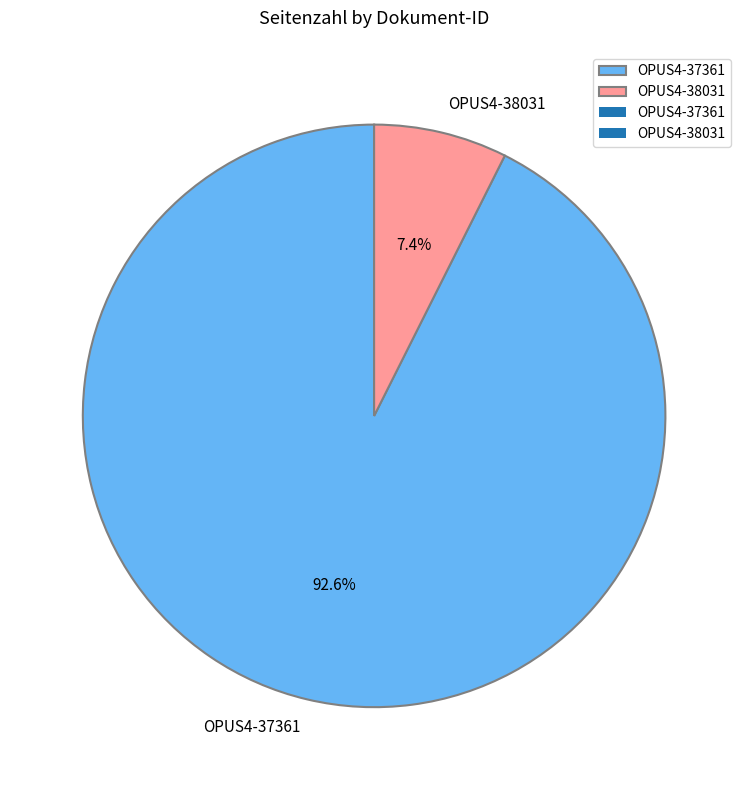

Is it true that OPUS4-38031 is 7% of the pie?

True